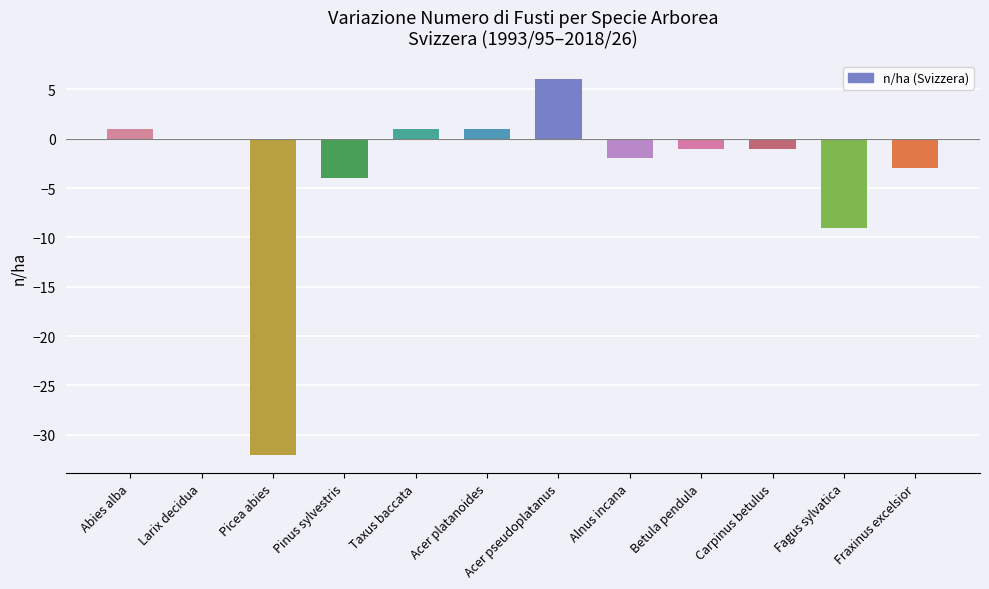

How many distinct data groups are displayed?

1